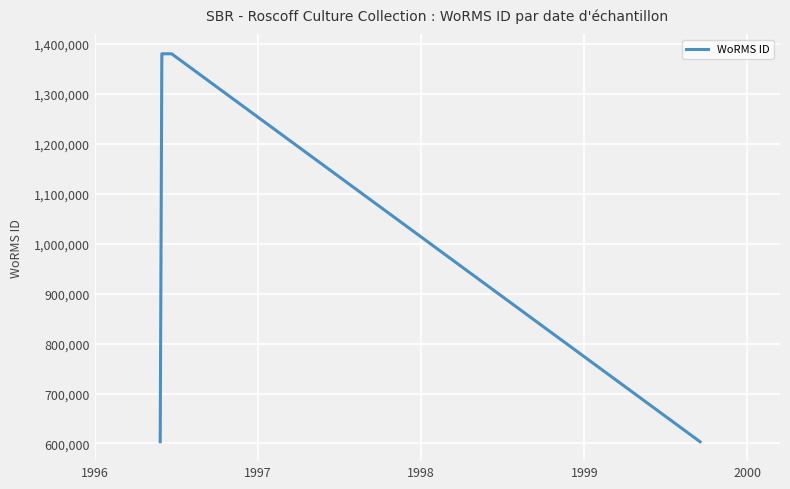

Is this an area chart (filled region under the line)?

No